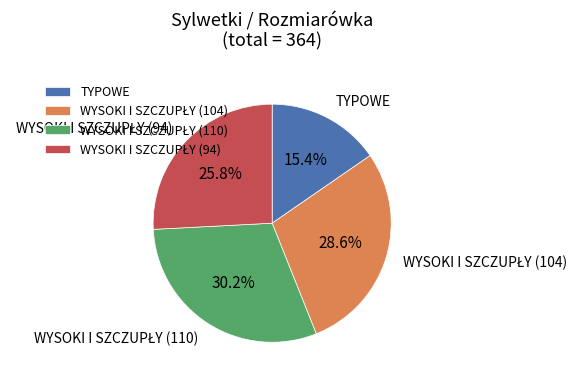

Which category has the smallest portion of the pie?

TYPOWE